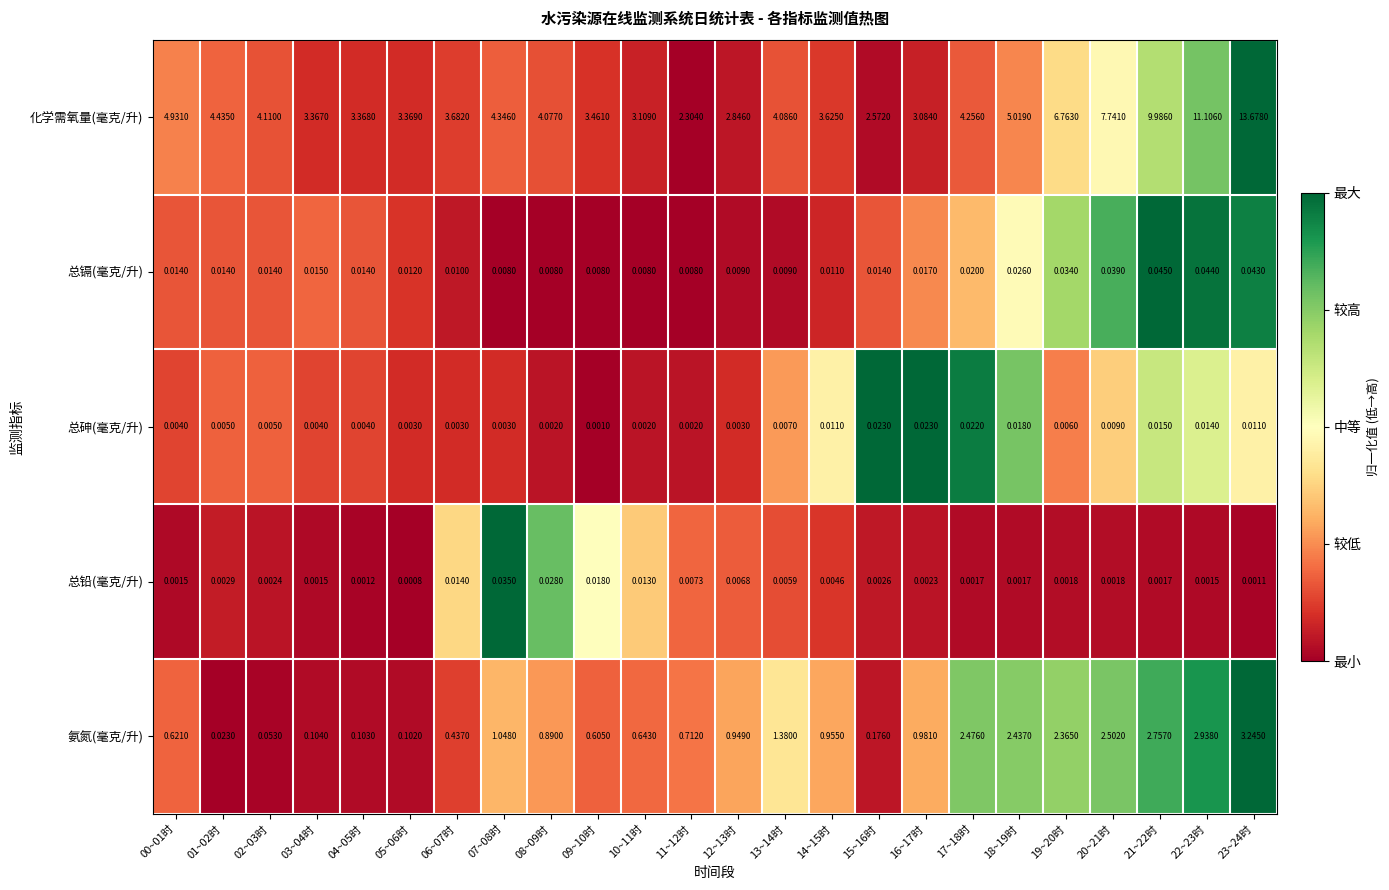

At how many categories does at least one series exceed 0?

24